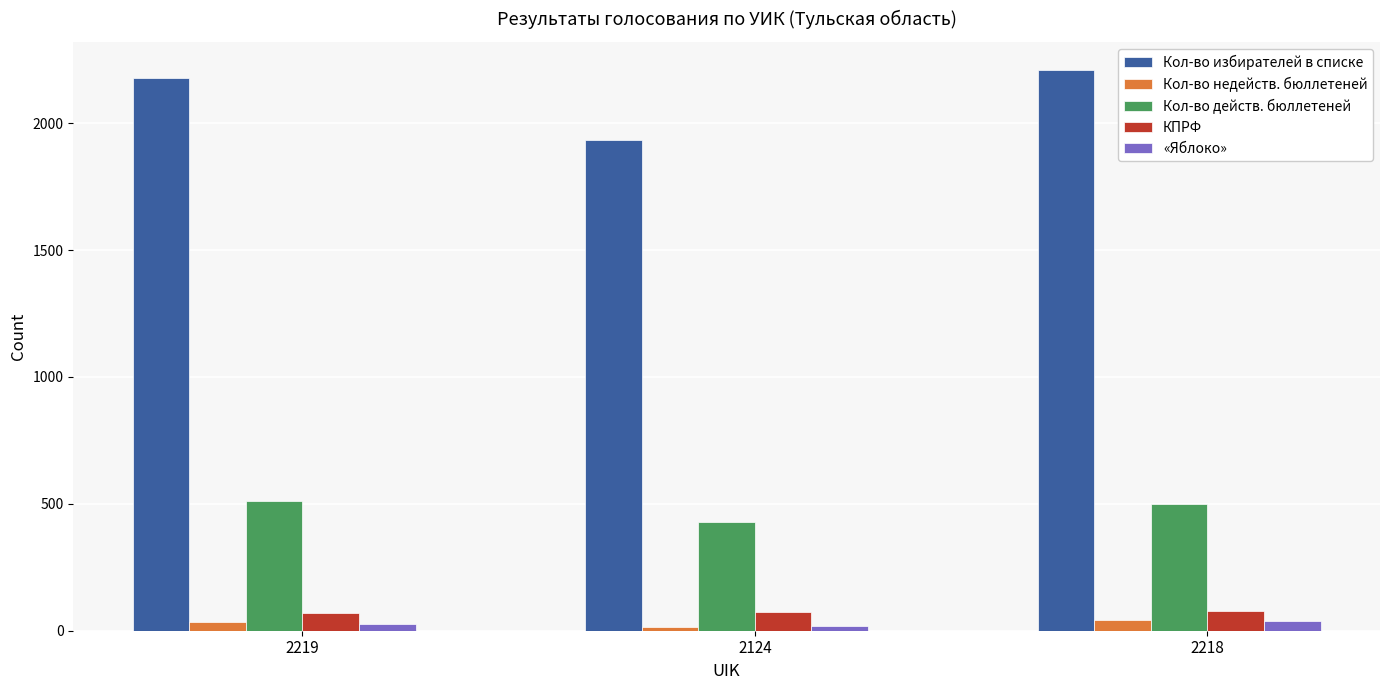

Is the value of «Яблоко» at 2124 greater than the value of КПРФ at 2124?

No